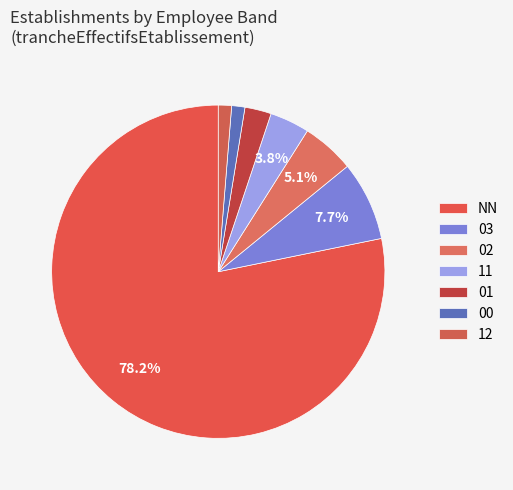

Is there any slice that represents more than half of the pie?

Yes